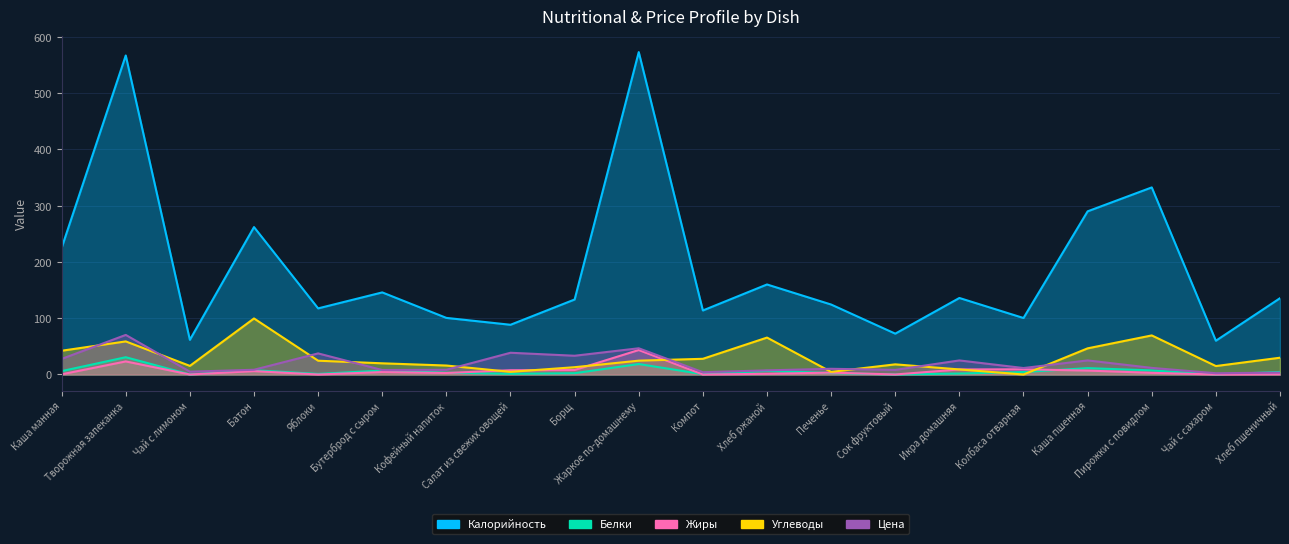

What is the difference between the second highest and minimum values in the Калорийность series?

507.0